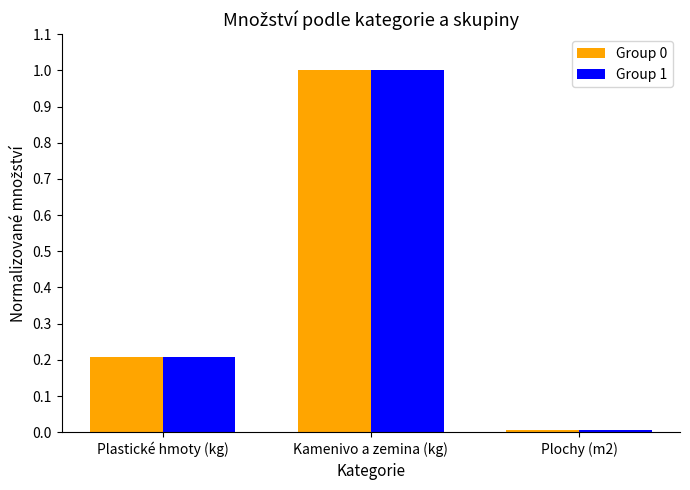

At which category is the sum across all series the highest?

Kamenivo a zemina (kg)